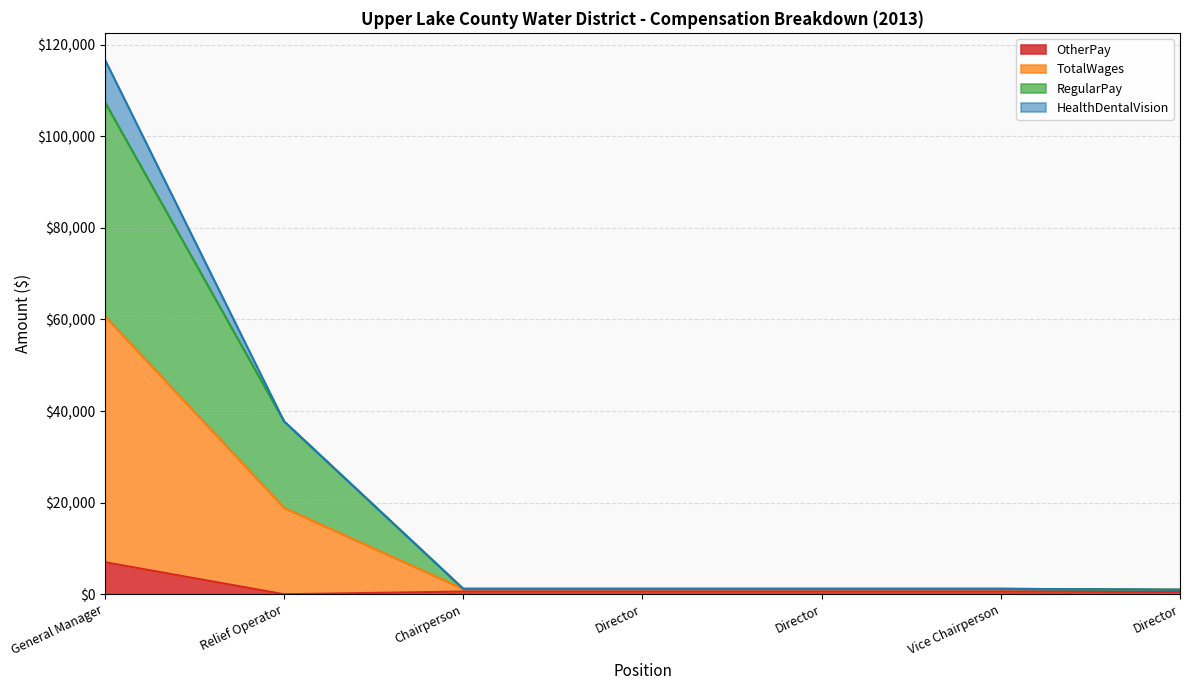

True or false: TotalWages has a value of 1188 at Chairperson.

True